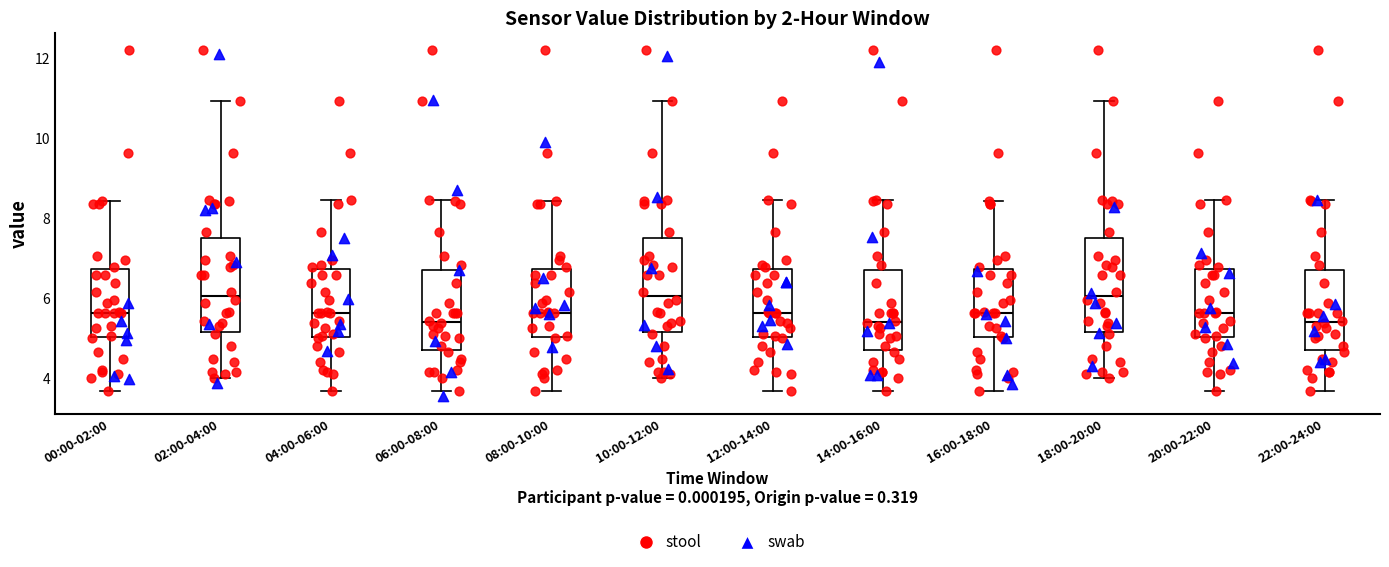

Reading left to right, read every box against the y-axis: the position of its median line, the range the box covers, and the ends of its whiskers. The values are not printed on the chart, so give them approximately, as read against the axis.

00:00-02:00: median 5.6, box 5.0 to 6.8, whiskers 3.8 to 8.4
02:00-04:00: median 6.0, box 5.2 to 7.6, whiskers 4.0 to 11.0
04:00-06:00: median 5.6, box 5.0 to 6.8, whiskers 3.8 to 8.4
06:00-08:00: median 5.4, box 4.8 to 6.8, whiskers 3.8 to 8.4
08:00-10:00: median 5.6, box 5.0 to 6.8, whiskers 3.8 to 8.4
10:00-12:00: median 6.0, box 5.2 to 7.6, whiskers 4.0 to 11.0
12:00-14:00: median 5.6, box 5.0 to 6.8, whiskers 3.8 to 8.4
14:00-16:00: median 5.4, box 4.8 to 6.8, whiskers 3.8 to 8.4
16:00-18:00: median 5.6, box 5.0 to 6.8, whiskers 3.8 to 8.4
18:00-20:00: median 6.0, box 5.2 to 7.6, whiskers 4.0 to 11.0
20:00-22:00: median 5.6, box 5.0 to 6.8, whiskers 3.8 to 8.4
22:00-24:00: median 5.4, box 4.8 to 6.8, whiskers 3.8 to 8.4